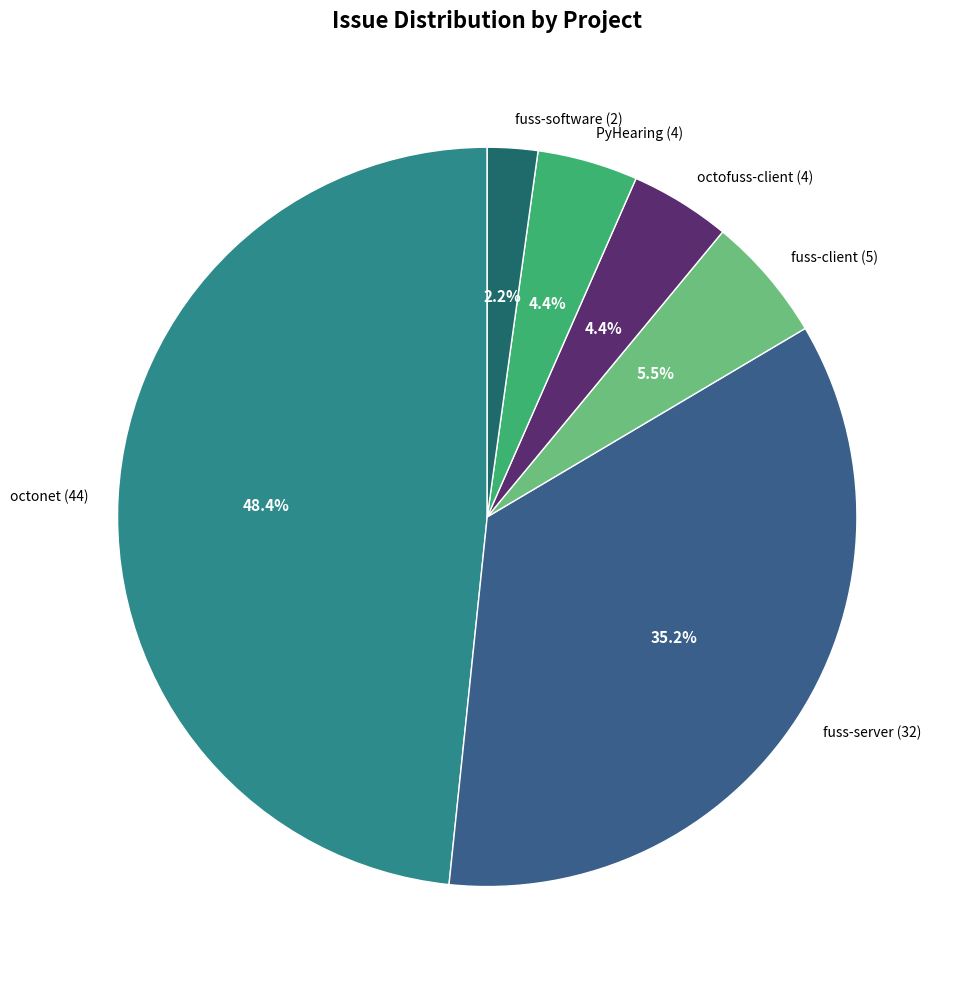

Which category has the smallest portion of the pie?

fuss-software (2)